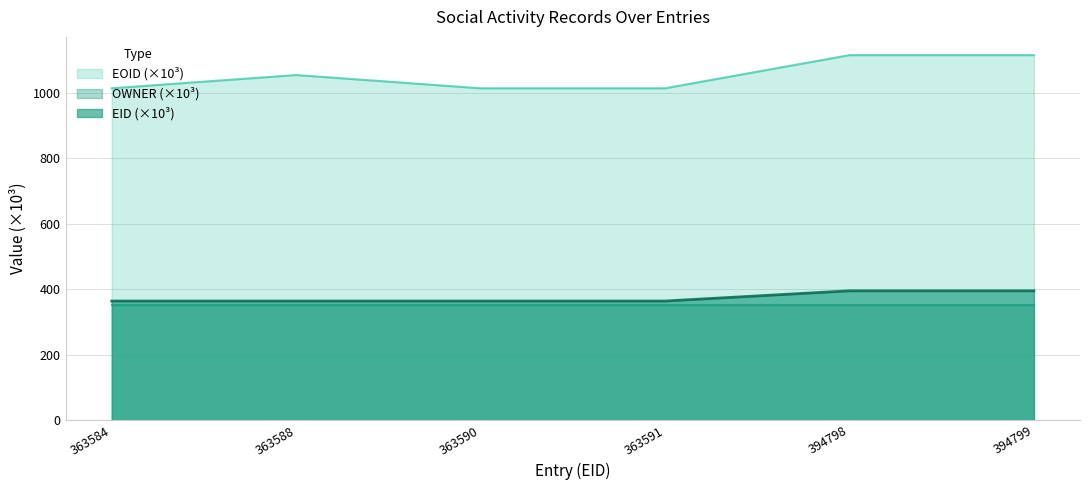

At which label does EOID reach its minimum?

363590